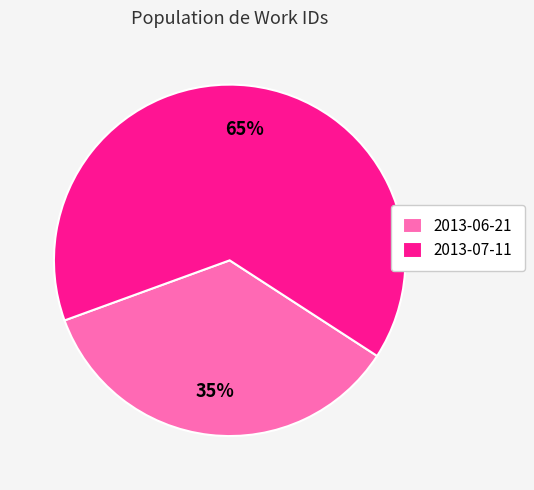

To the nearest percent, what portion does 2013-07-11 represent?

65%